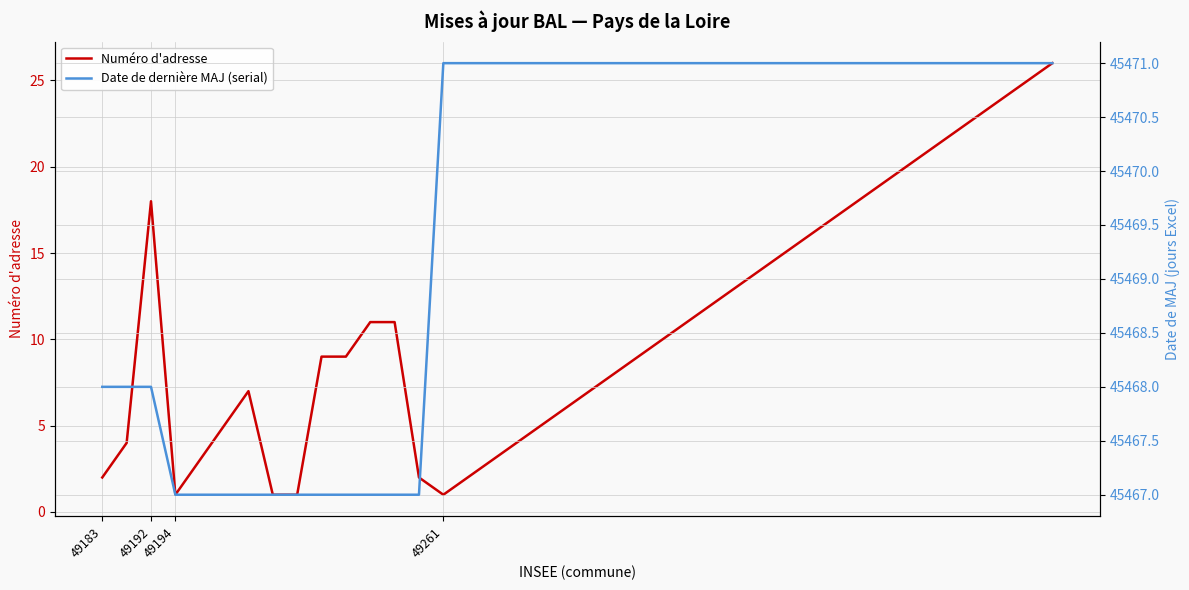

Which category has the highest value across all series?

14